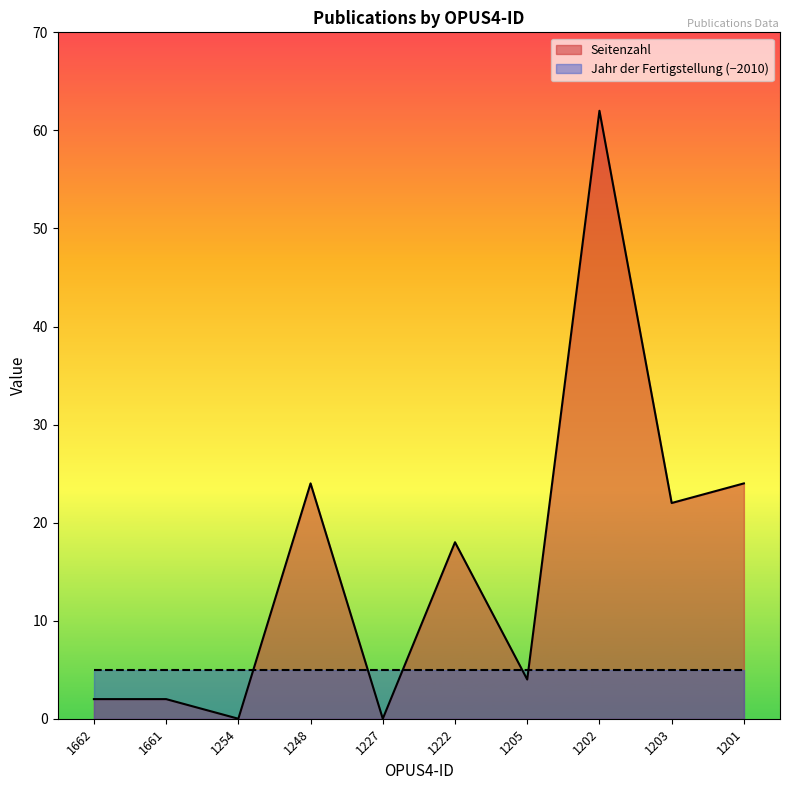

Count the number of categories in the chart.

10